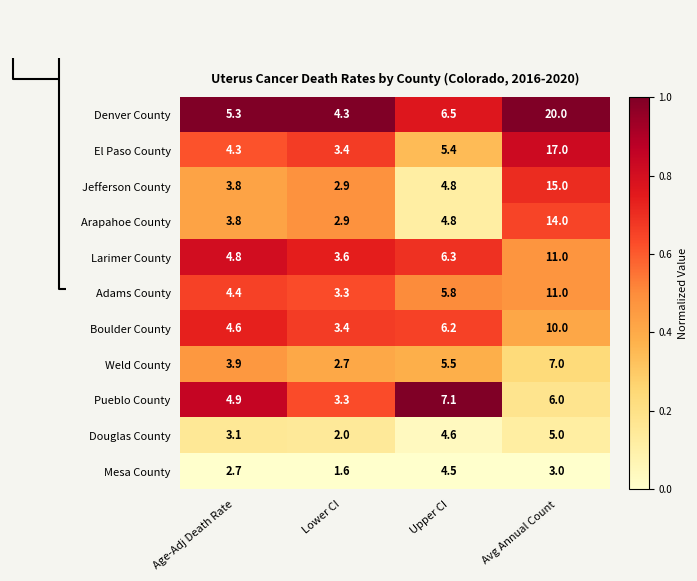

Where does the Denver County series first go above 6?

Upper CI